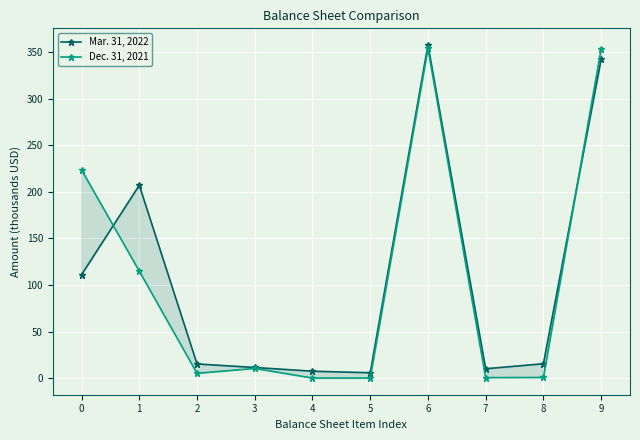

What is the difference between the maximum and minimum values in the Mar. 31, 2022 series?

352.2